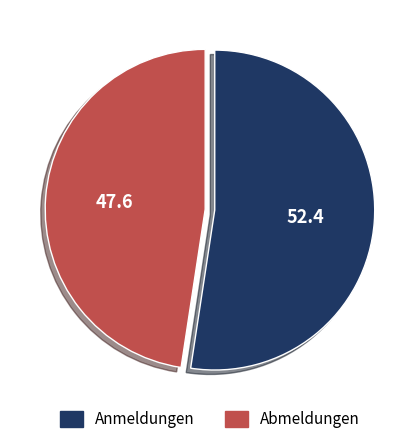

Count the number of slices in the pie.

2